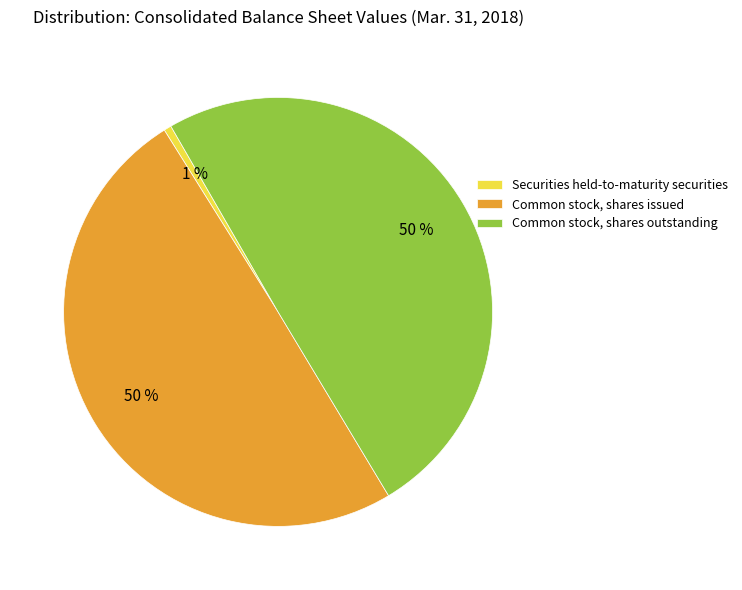

To the nearest percent, what is the difference between the Common stock, shares outstanding and Securities held-to-maturity securities slice percentages?

49%